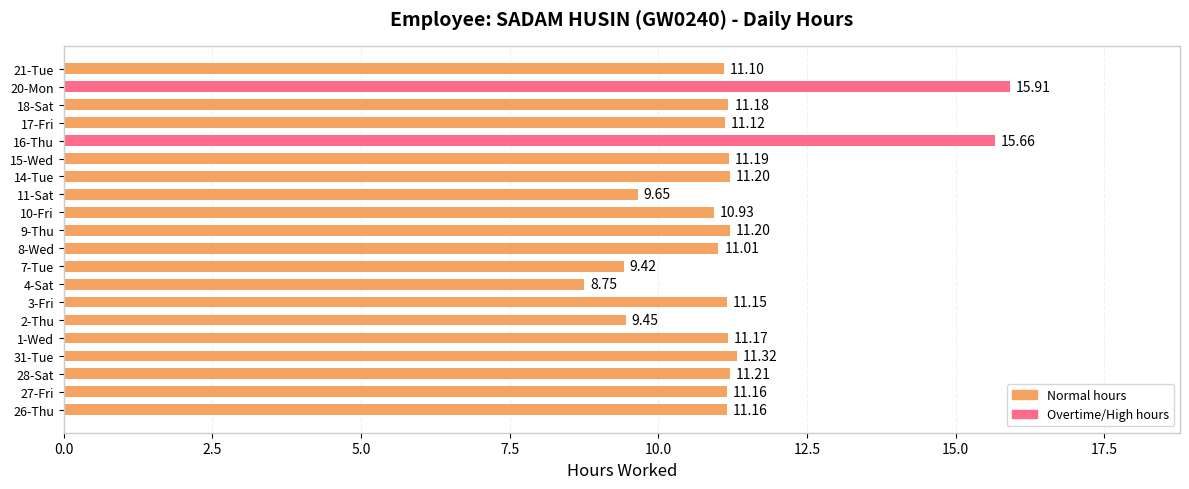

Approximately how many times larger is the value at 3-Fri compared to 9-Thu?

1.0